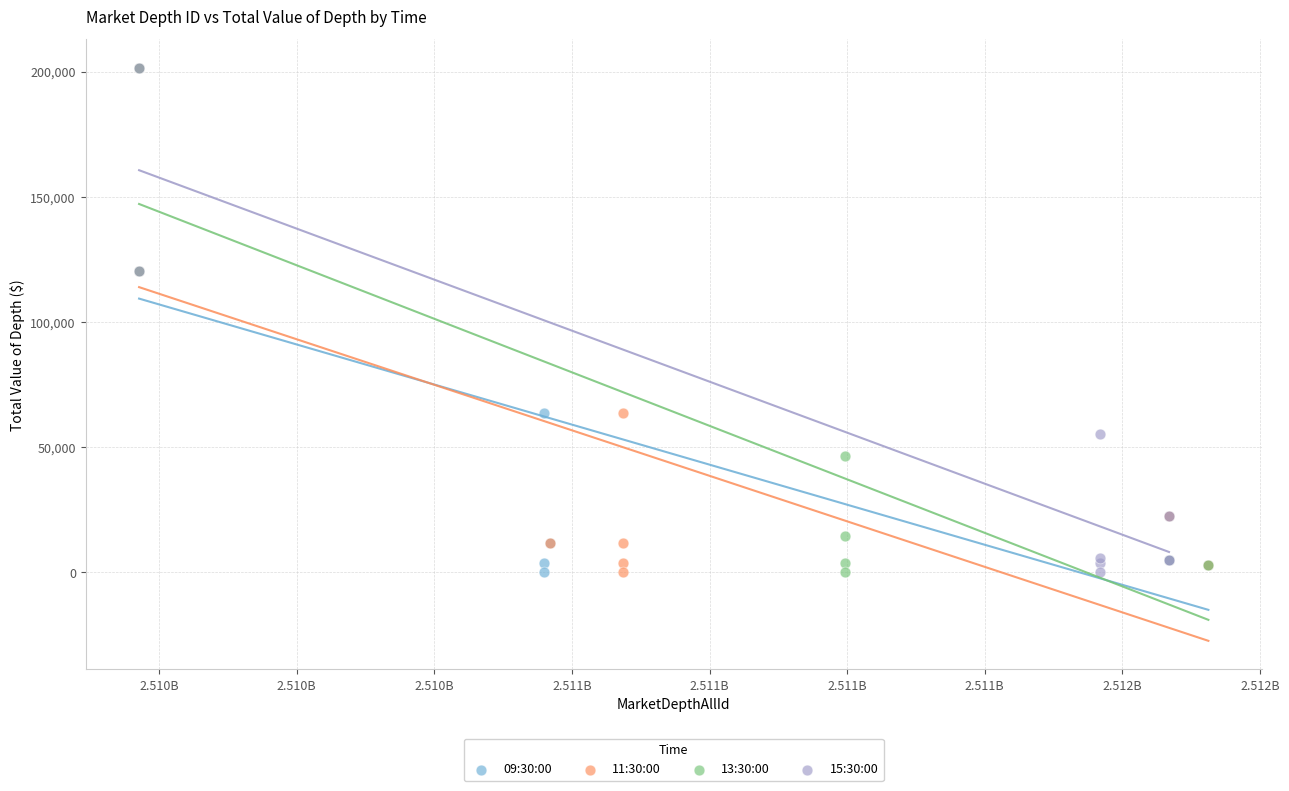

Which series has the largest Y range (max minus min)?

11:30:00